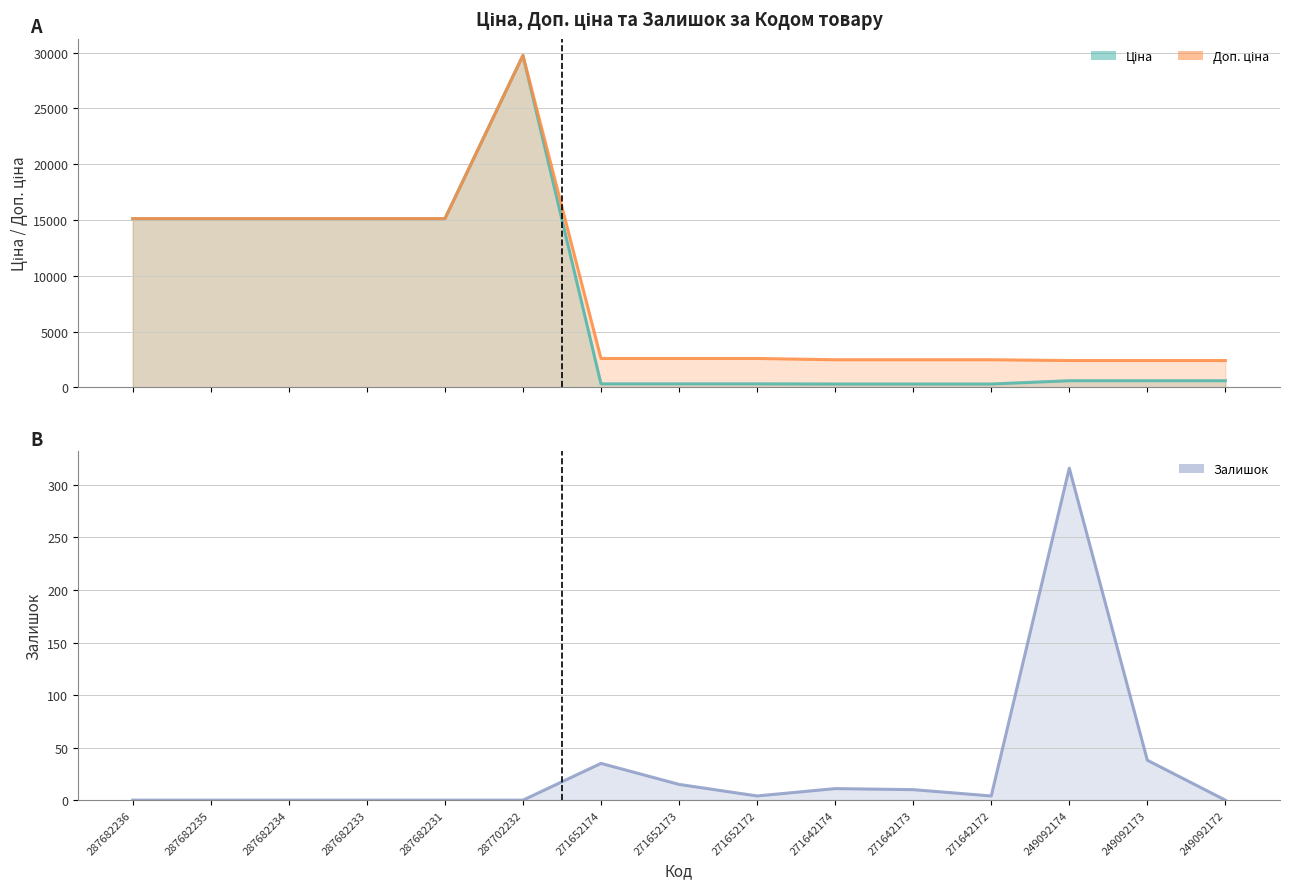

What is the difference between the highest and lowest values at 287702232?

29747.2